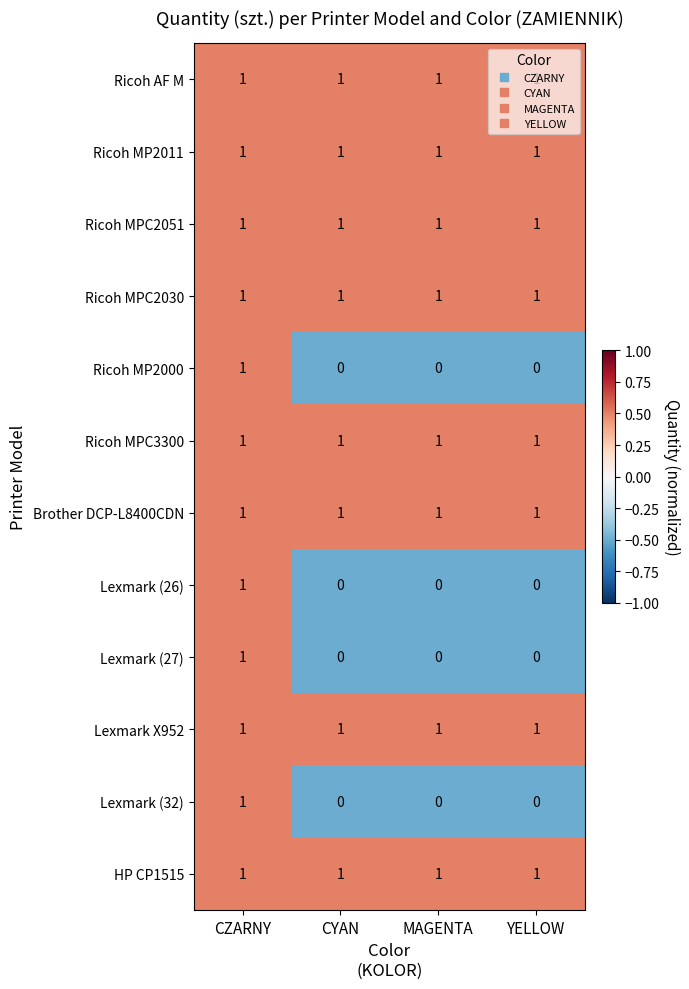

Which category has the highest value in the Lexmark (32) series?

CZARNY